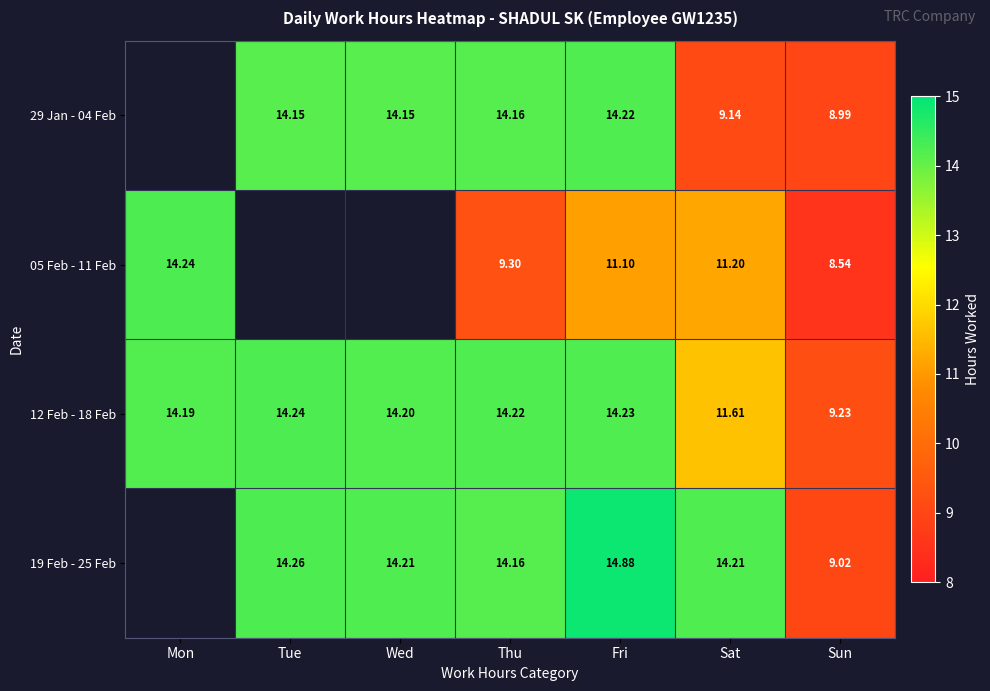

Which label corresponds to the largest value in the chart?

Fri